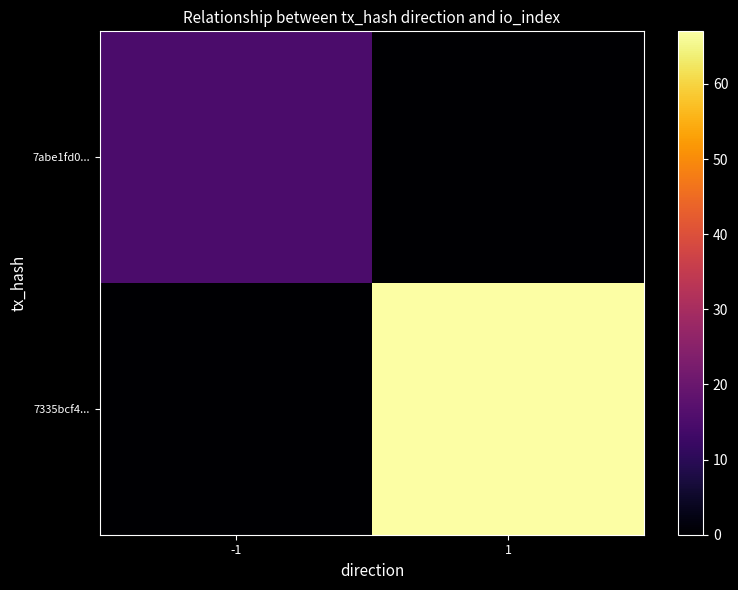

At how many categories does at least one series exceed 4?

2